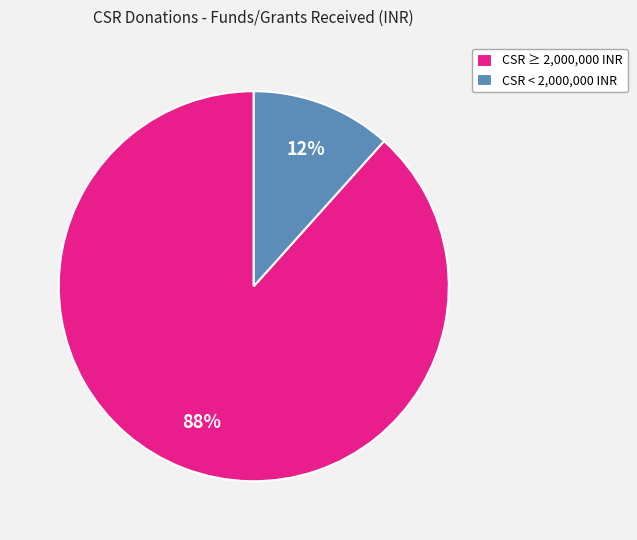

Do CSR < 2,000,000 INR and CSR ≥ 2,000,000 INR together represent more than half of the pie?

Yes